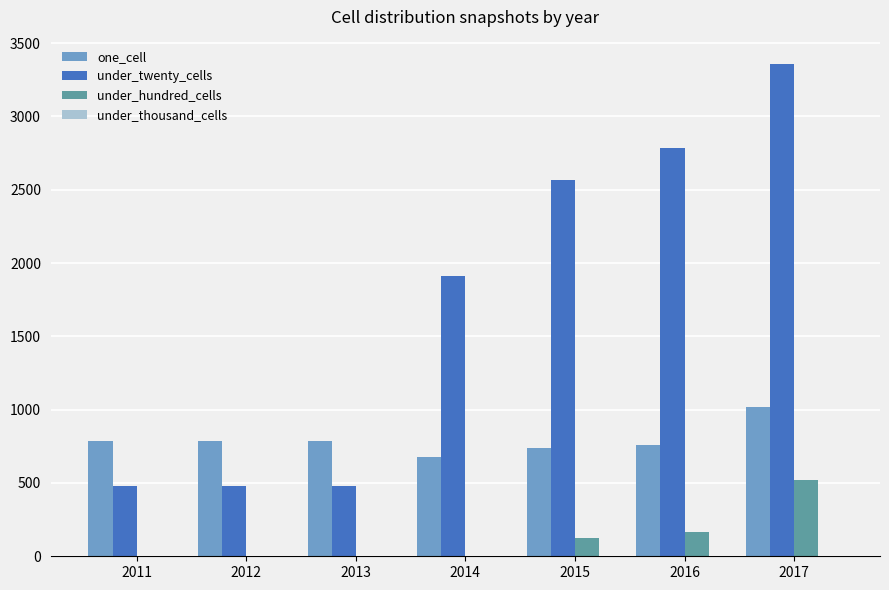

Between 2011 and 2017, which series saw the biggest shift?

under_twenty_cells